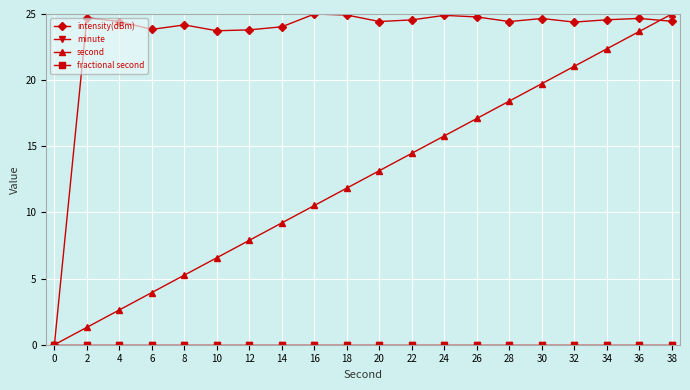

How many lines are shown in the chart?

4